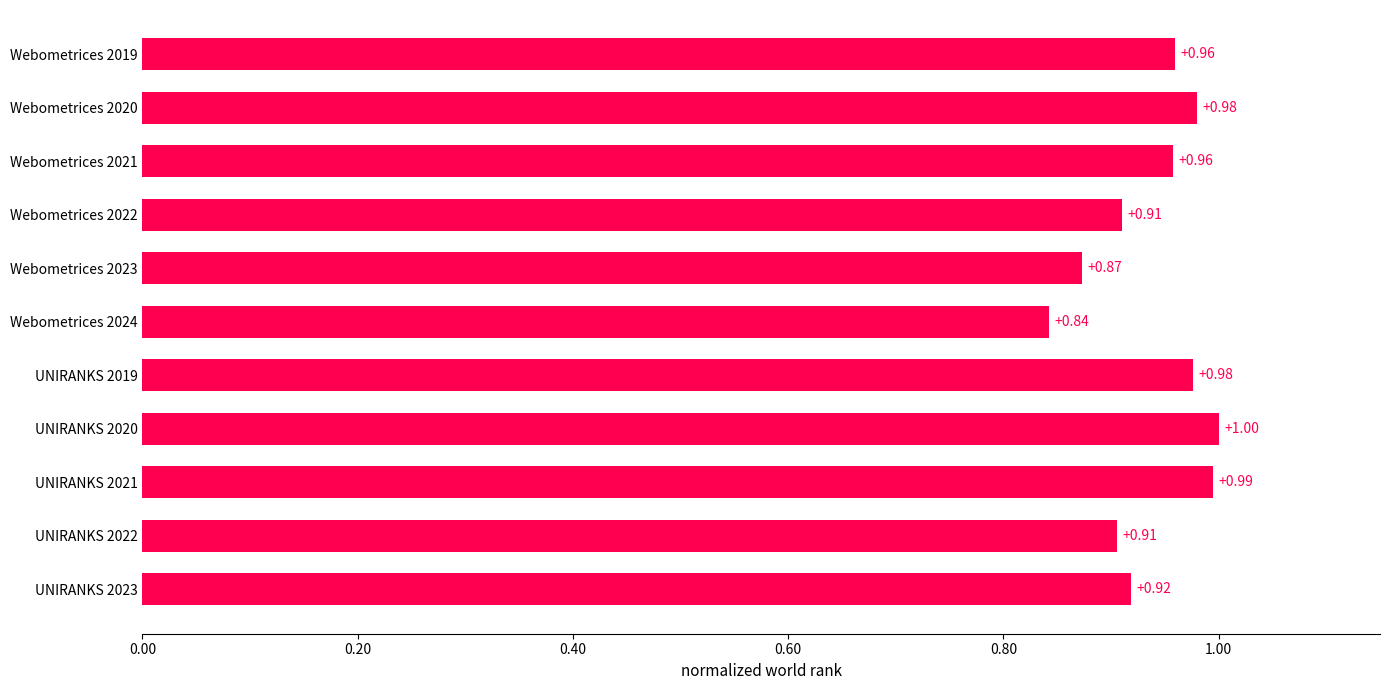

How many distinct data groups are displayed?

1